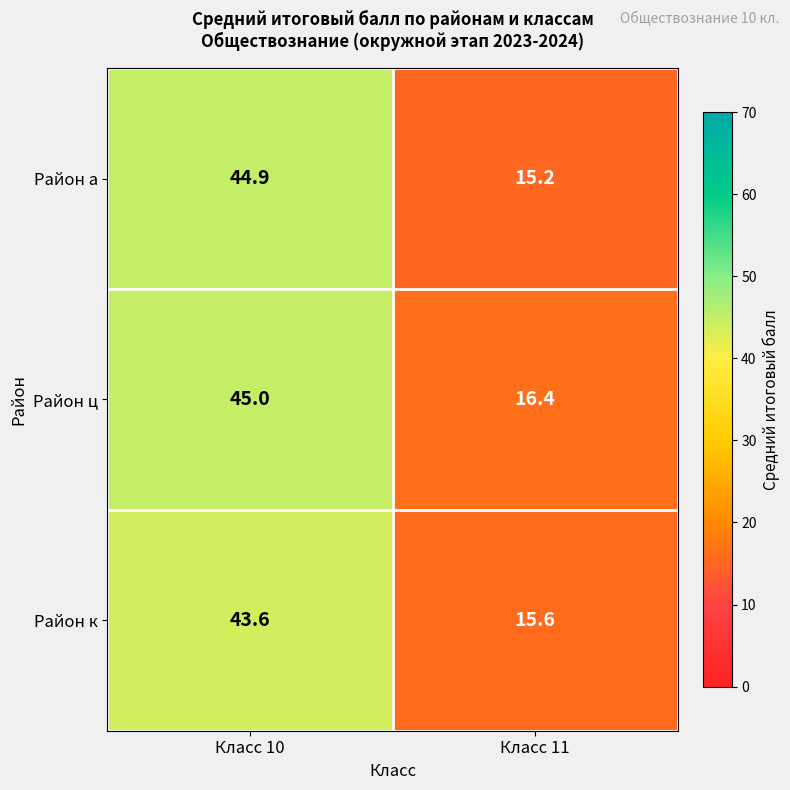

What is the difference between the Район к values at Класс 11 and Класс 10?

28.0